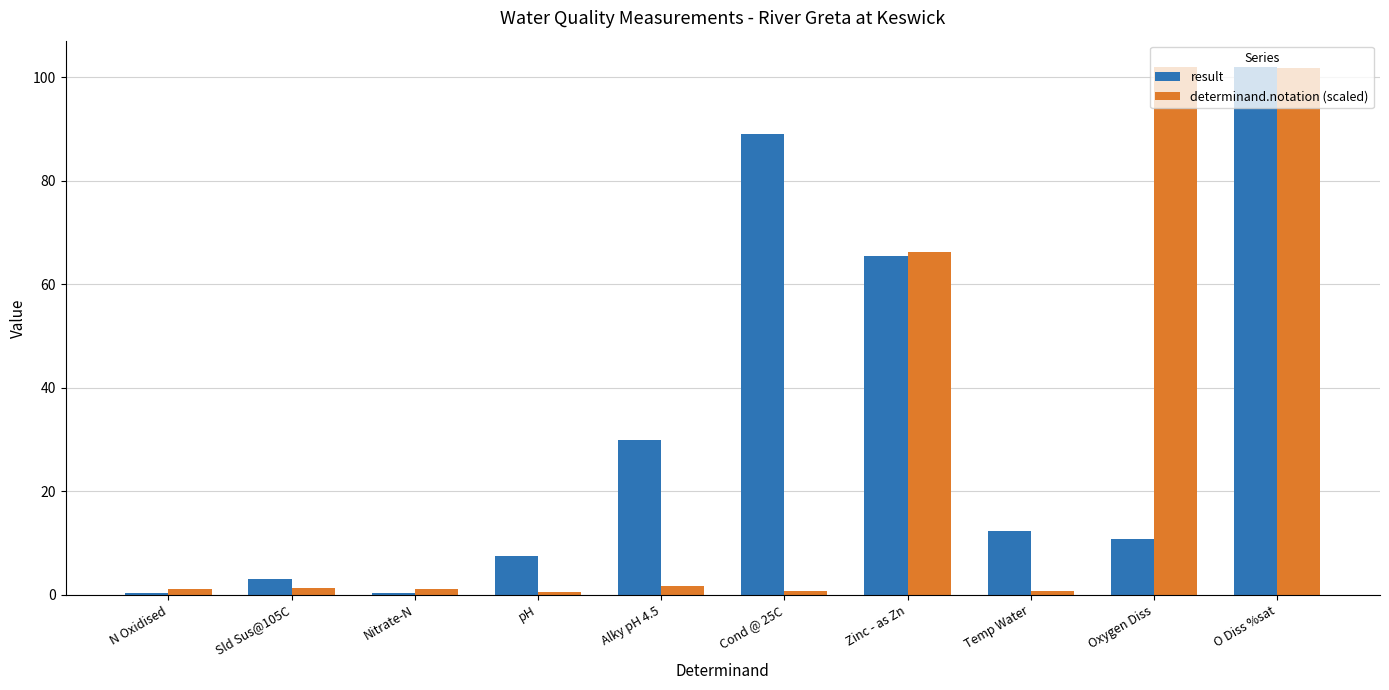

What is the difference between the maximum and minimum values in the determinand.notation (scaled) series?

101.4